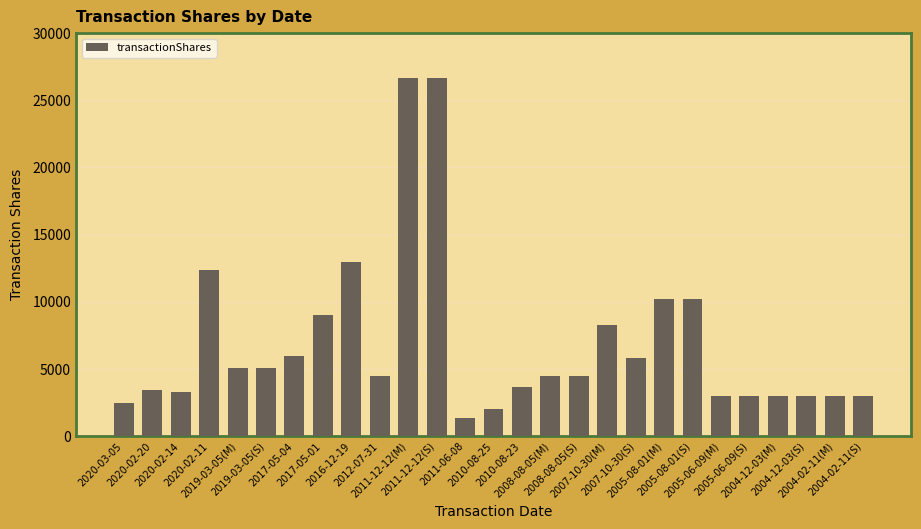

What is the difference between the values at 2004-12-03(M) and 2011-06-08?

1652